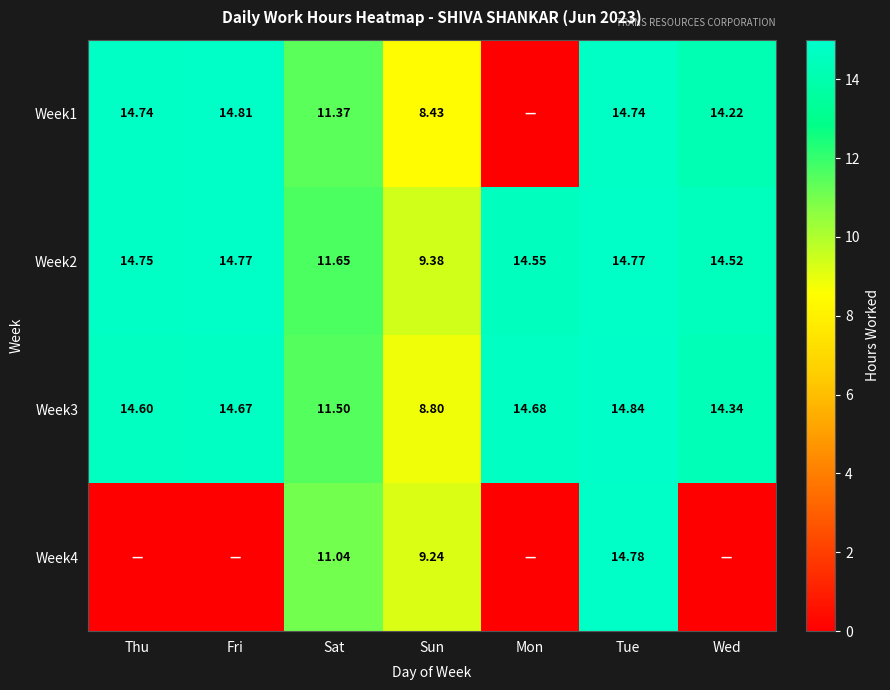

Where is Week2 nearest to the value 12?

Sat